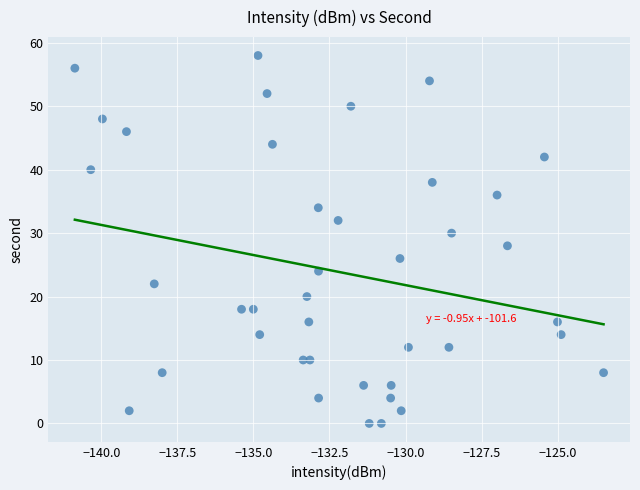

What is the range of Y values (max minus min)?

58